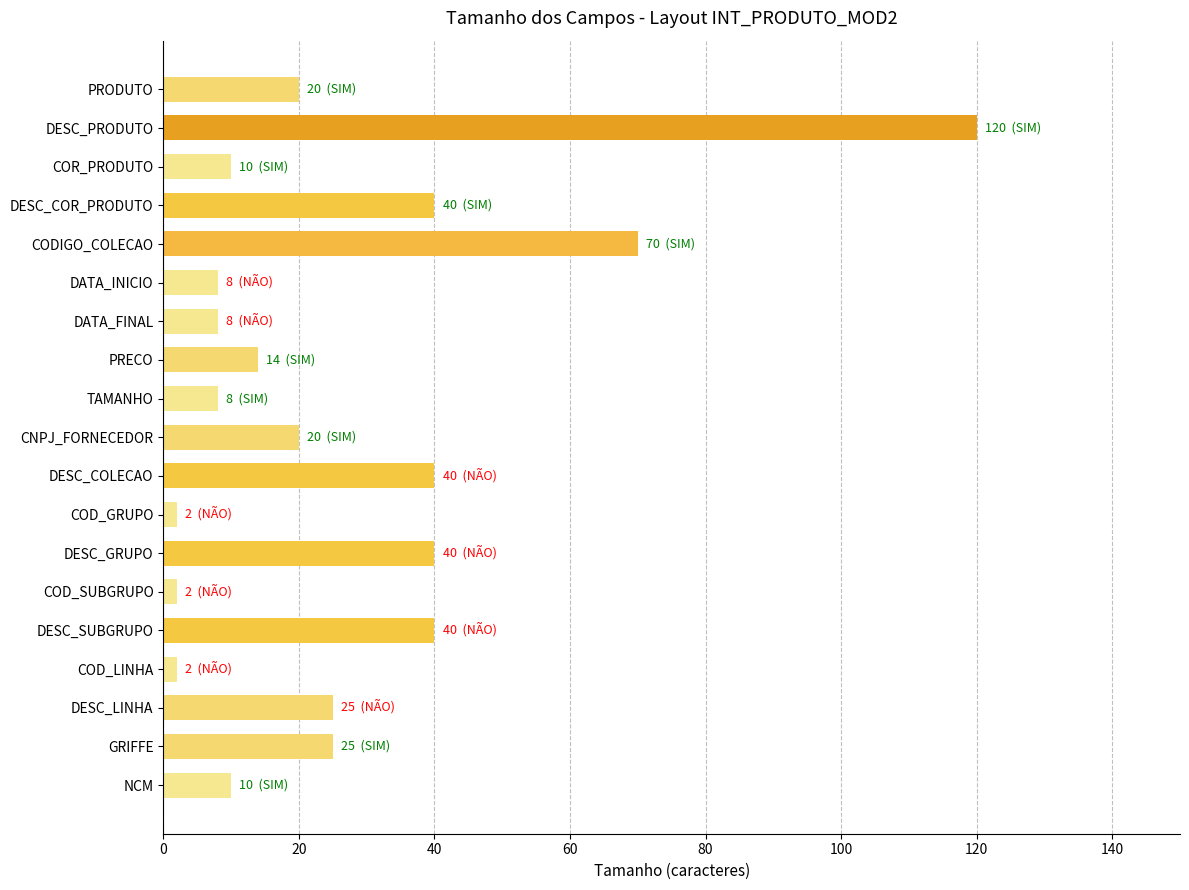

What is the sum of the values at DESC_PRODUTO and NCM?

130